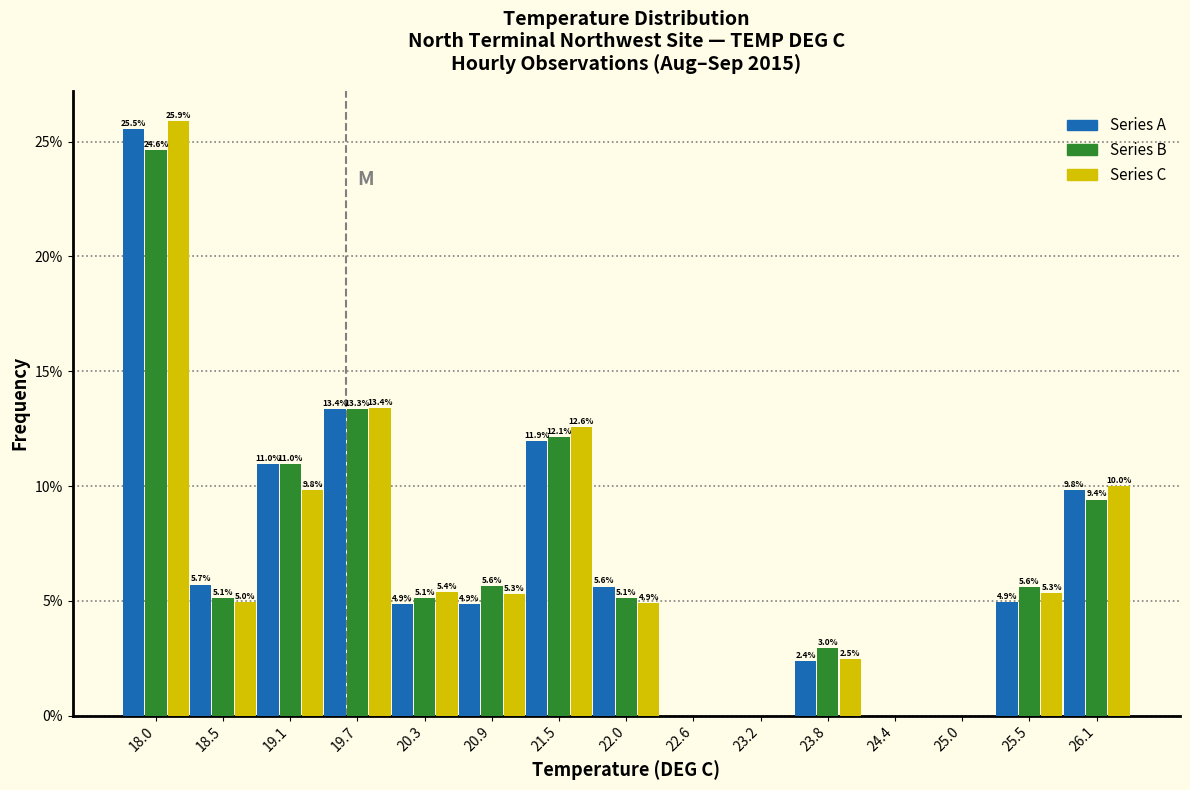

In the Series A series, which range on the x-axis has the tallest bar?

17.7 to 18.3